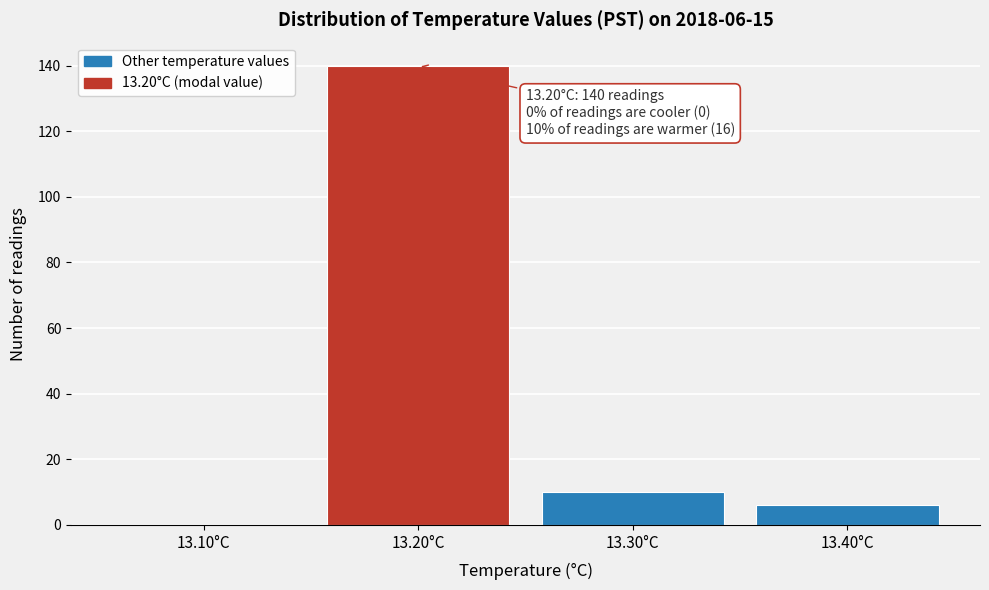

Reading left to right, transcribe all the data shown in this chart.

13.10°C=0	13.20°C=140	13.30°C=10	13.40°C=6